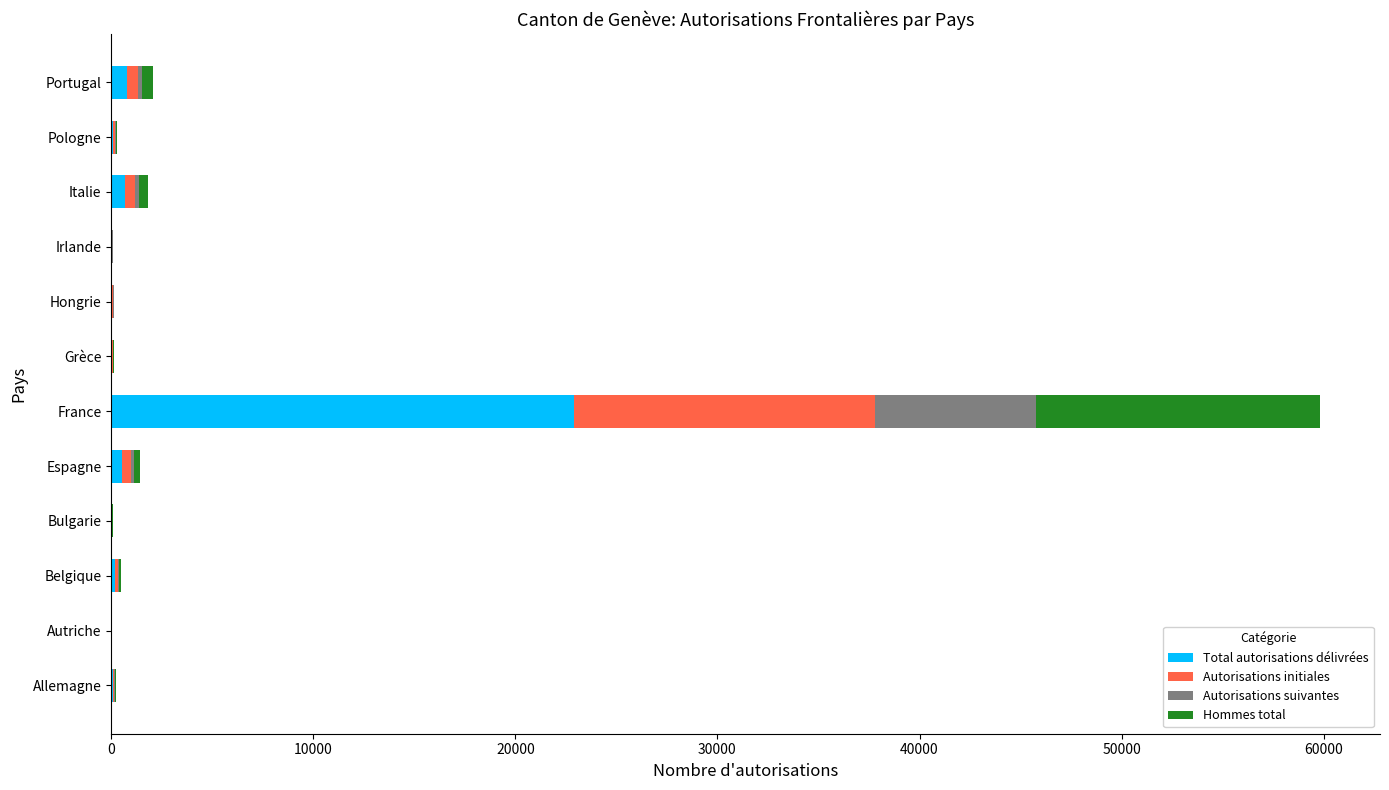

At which category is the sum across all series the highest?

France